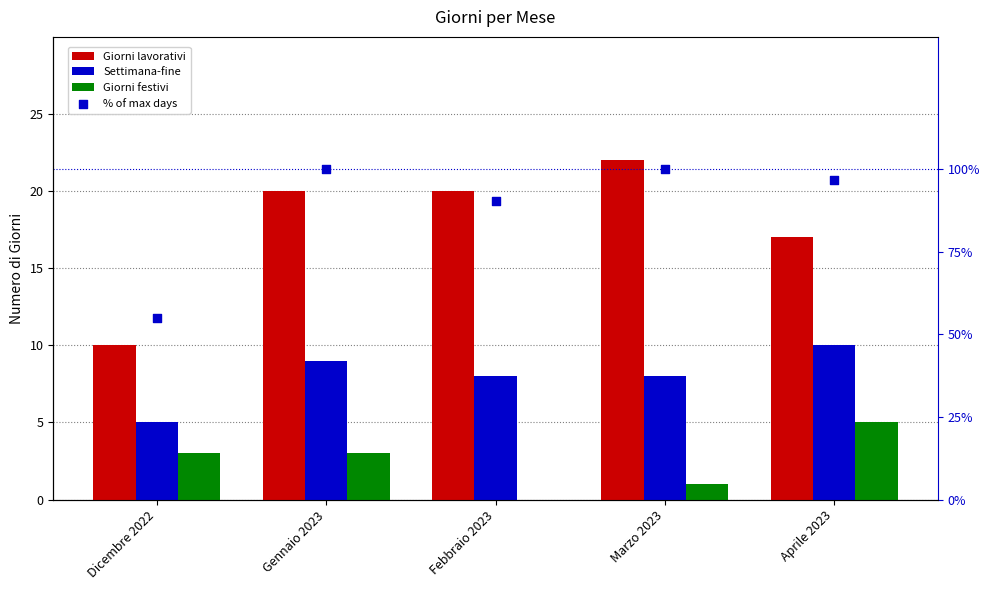

At which category is the sum across all series the highest?

Gennaio 2023